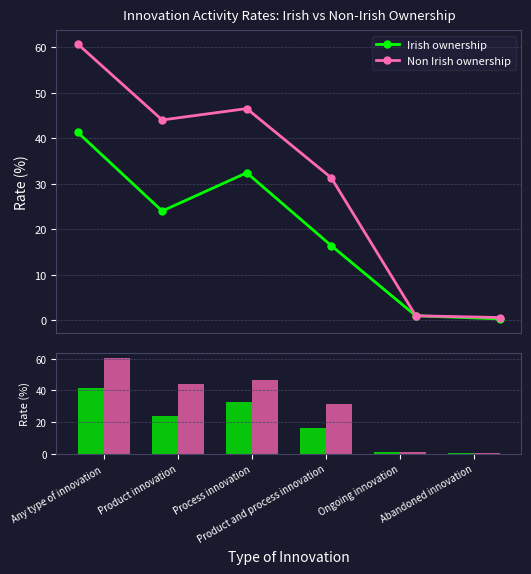

What is the maximum value shown in the chart?

60.7